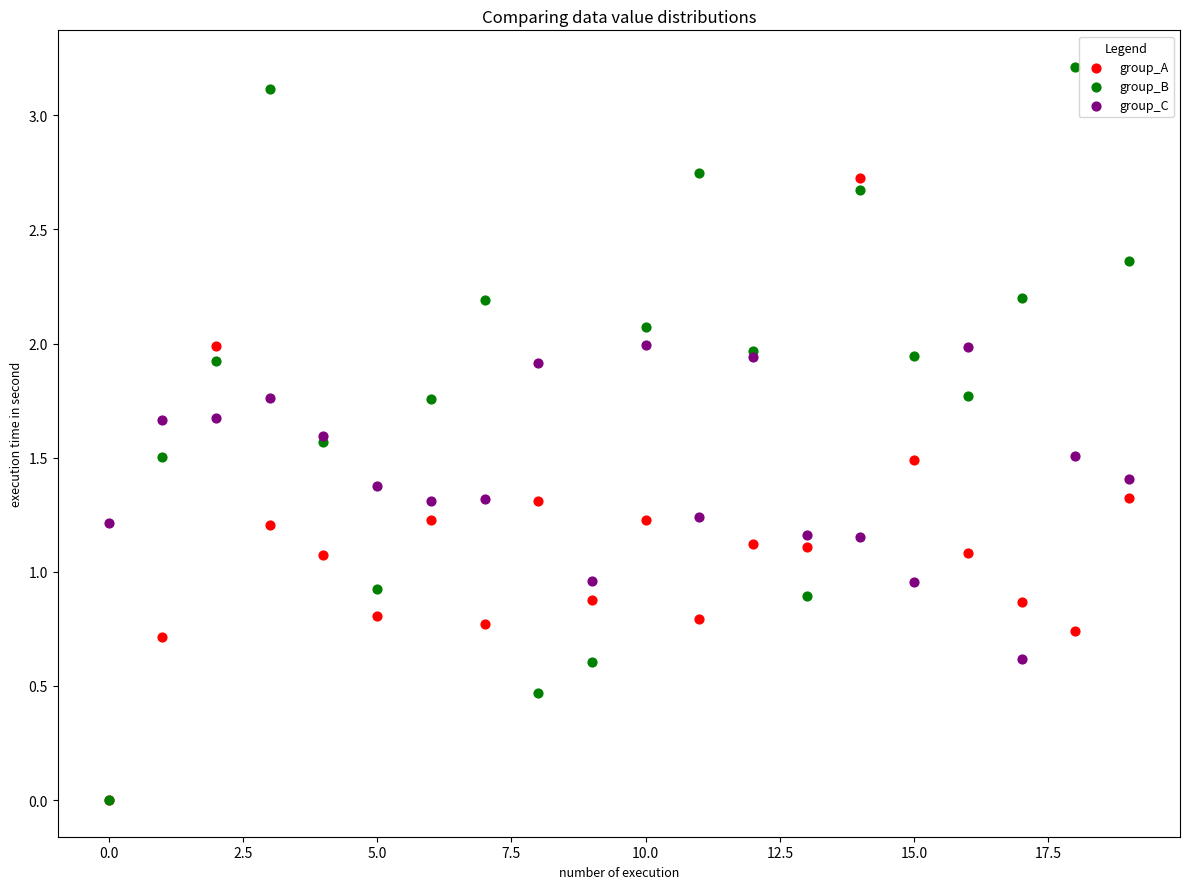

Which series contains the highest Y value?

group_B